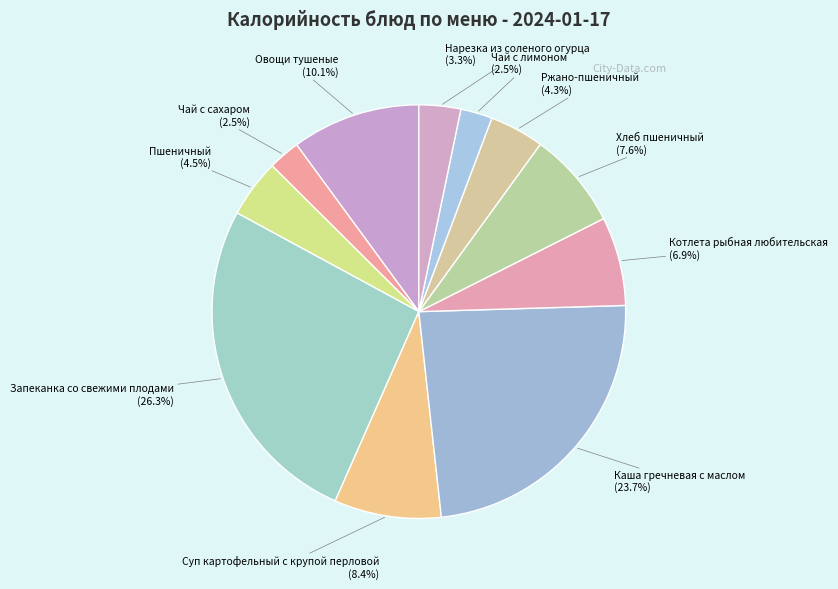

Is Суп картофельный с крупой перловой the majority of the pie?

No